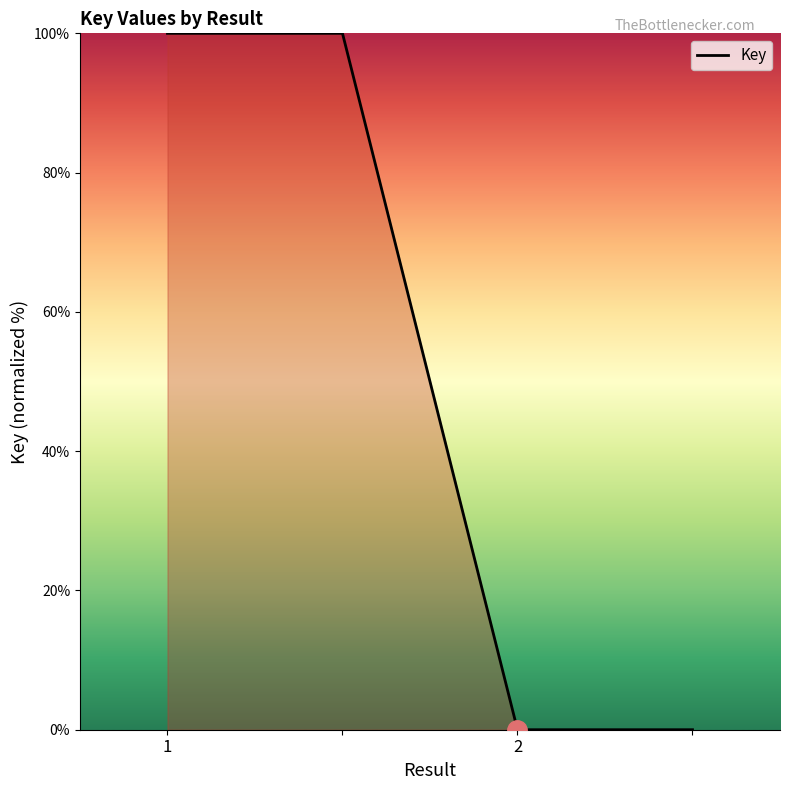

What is the greatest value displayed?

100